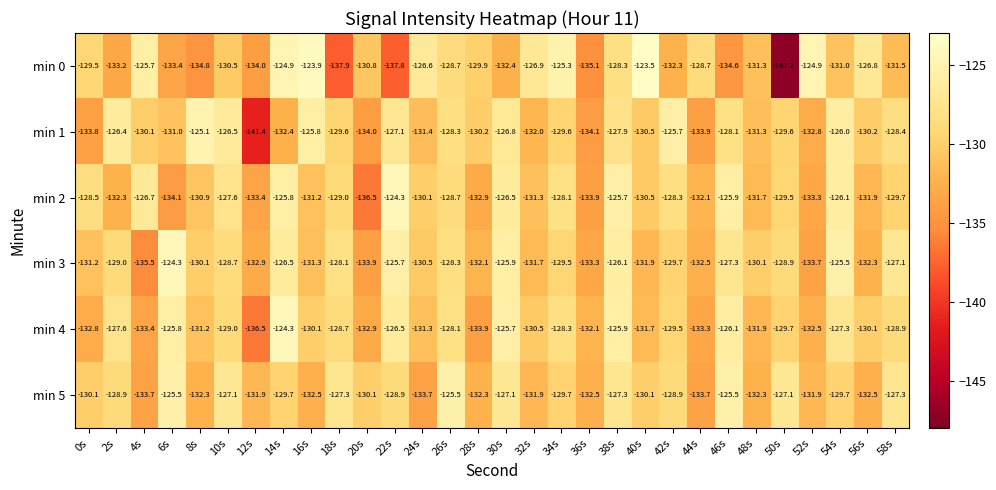

What is the difference between the maximum and minimum values in the min 0 series?

23.7